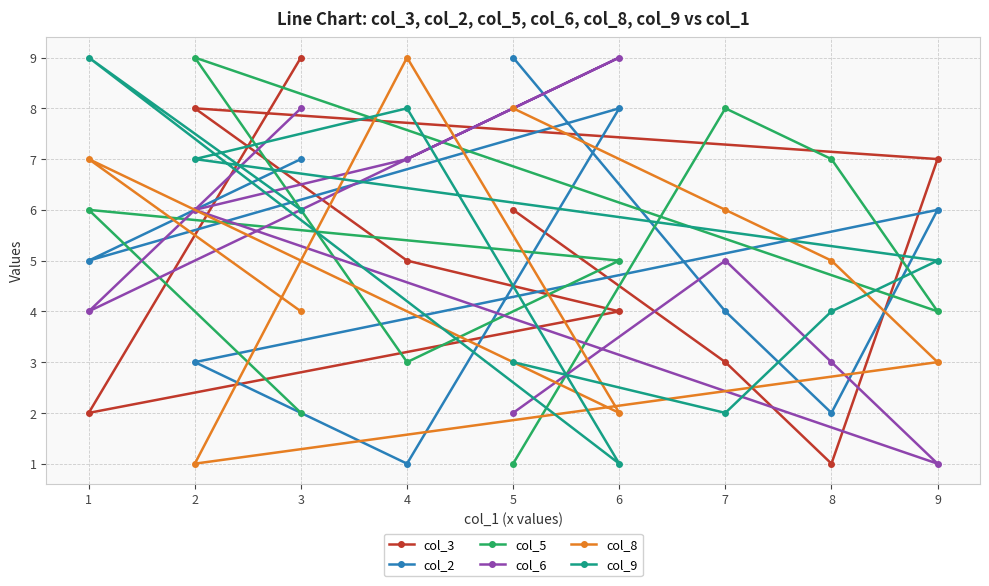

Which series has the largest range (max minus min)?

col_3